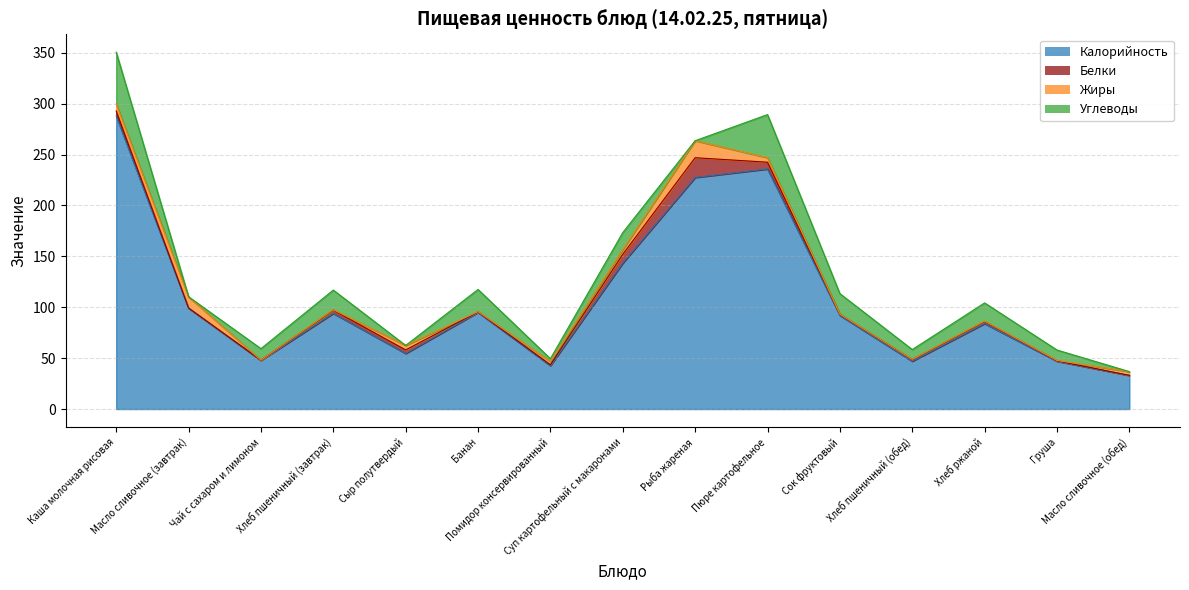

At how many categories does at least one series exceed 70?

9